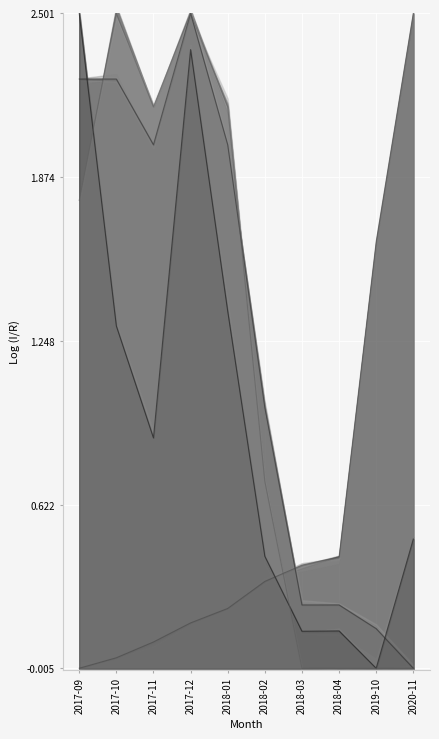

What is the difference between the maximum and second lowest values in the Tx_count_line series?

2.5